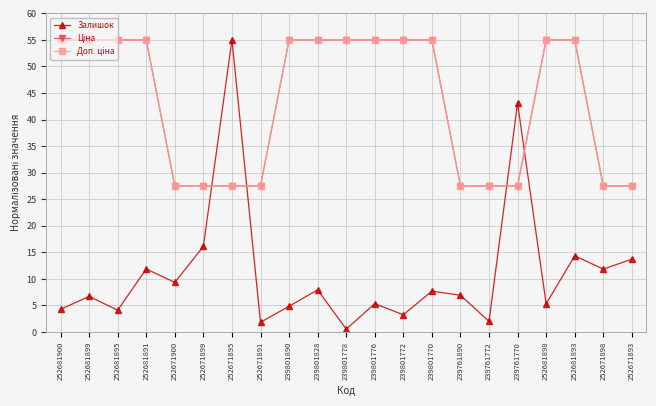

Is this an area chart (filled region under the line)?

No